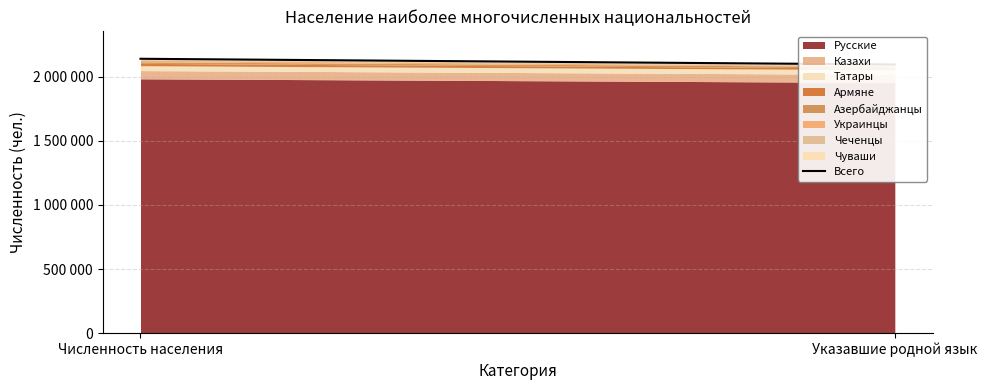

The chart shows a value of 2139617 at Численность населения. True or false?

True